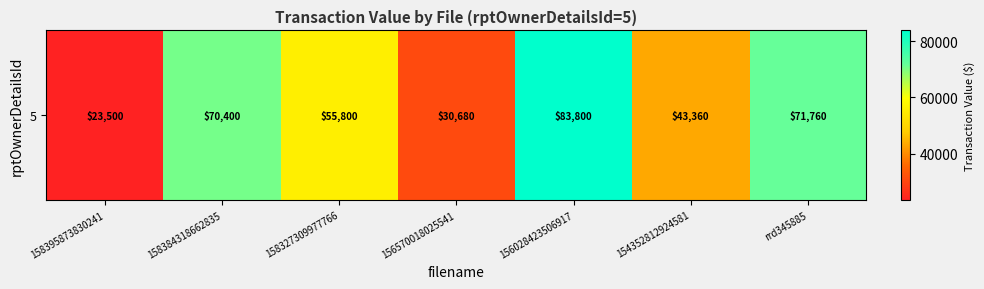

True or false: the data shows 30680 at 156570018025541.

True